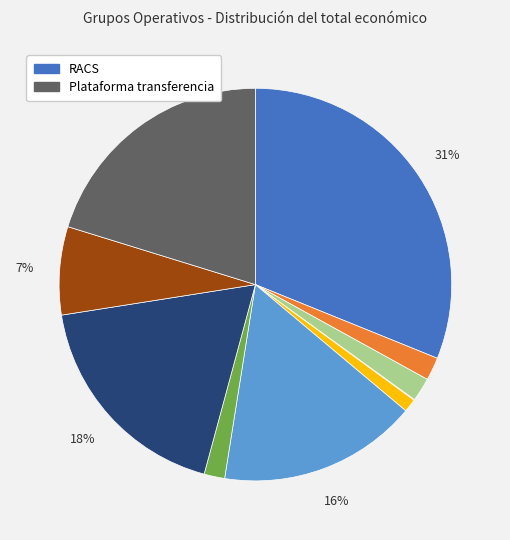

Is there any slice that represents more than half of the pie?

No